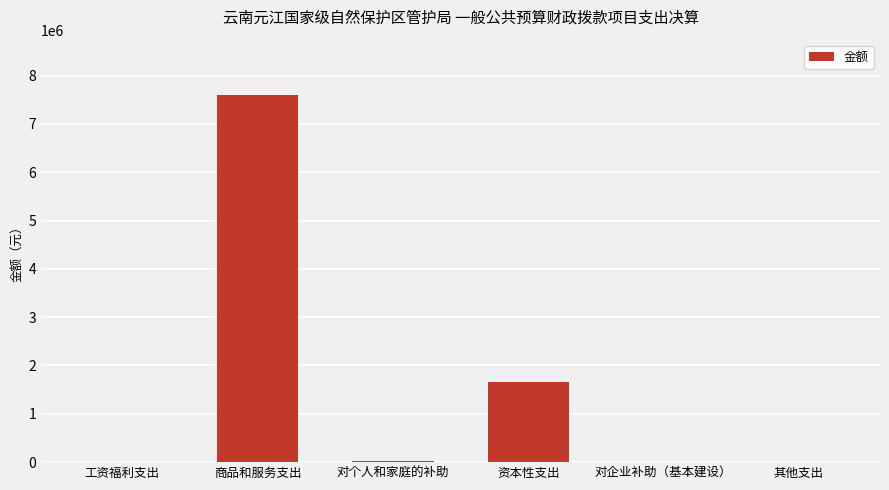

Is it true that the value at 对企业补助（基本建设） is -3542358.2?

False